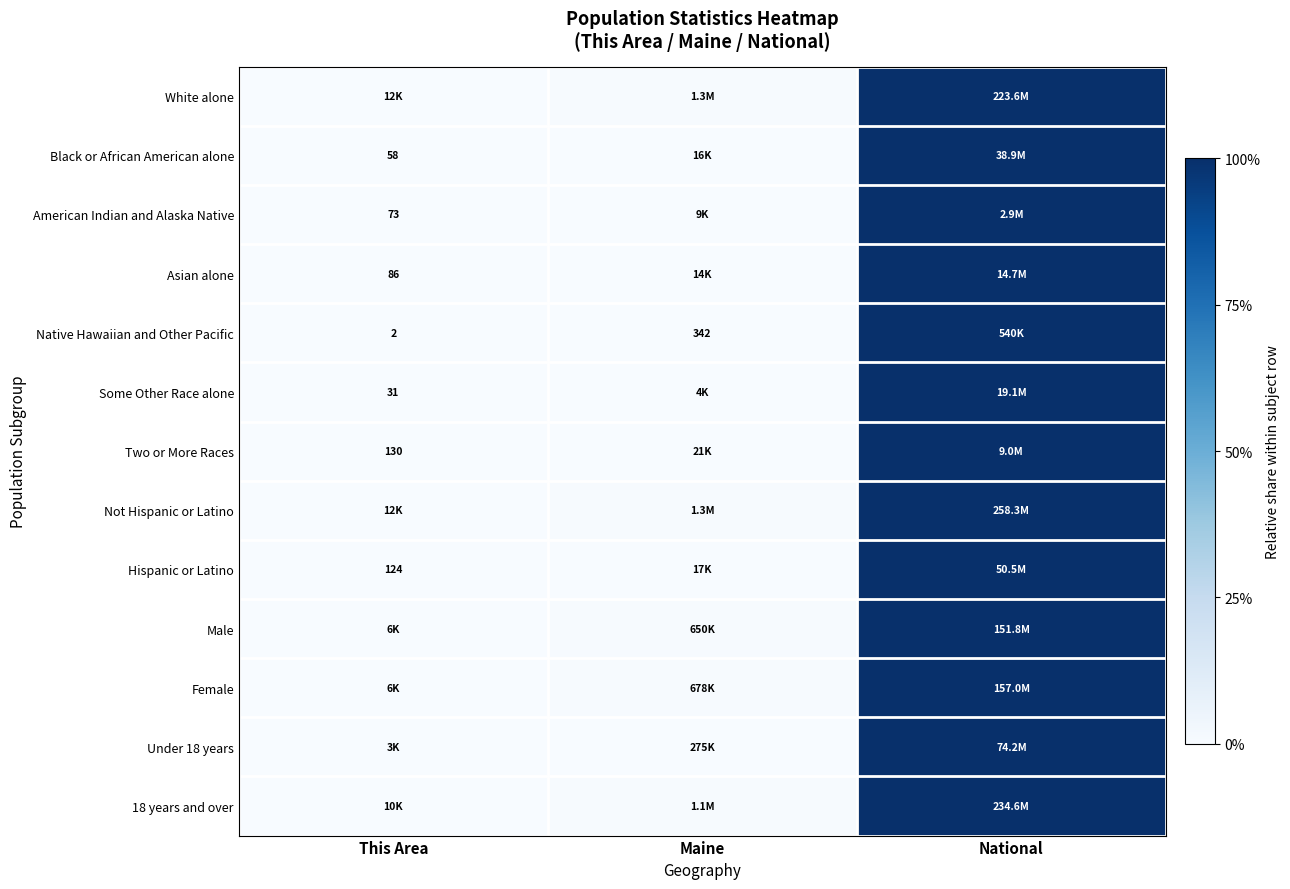

The value of Not Hispanic or Latino at National is 1.0. True or false?

True